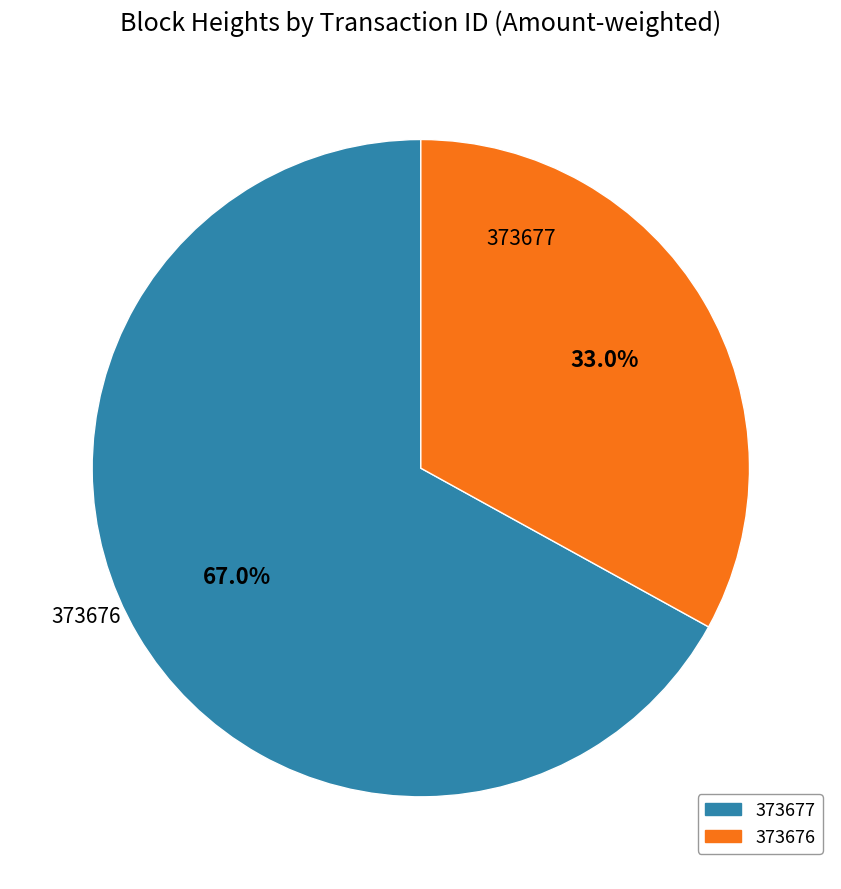

The 373677 slice represents 60% of the pie. True or false?

False